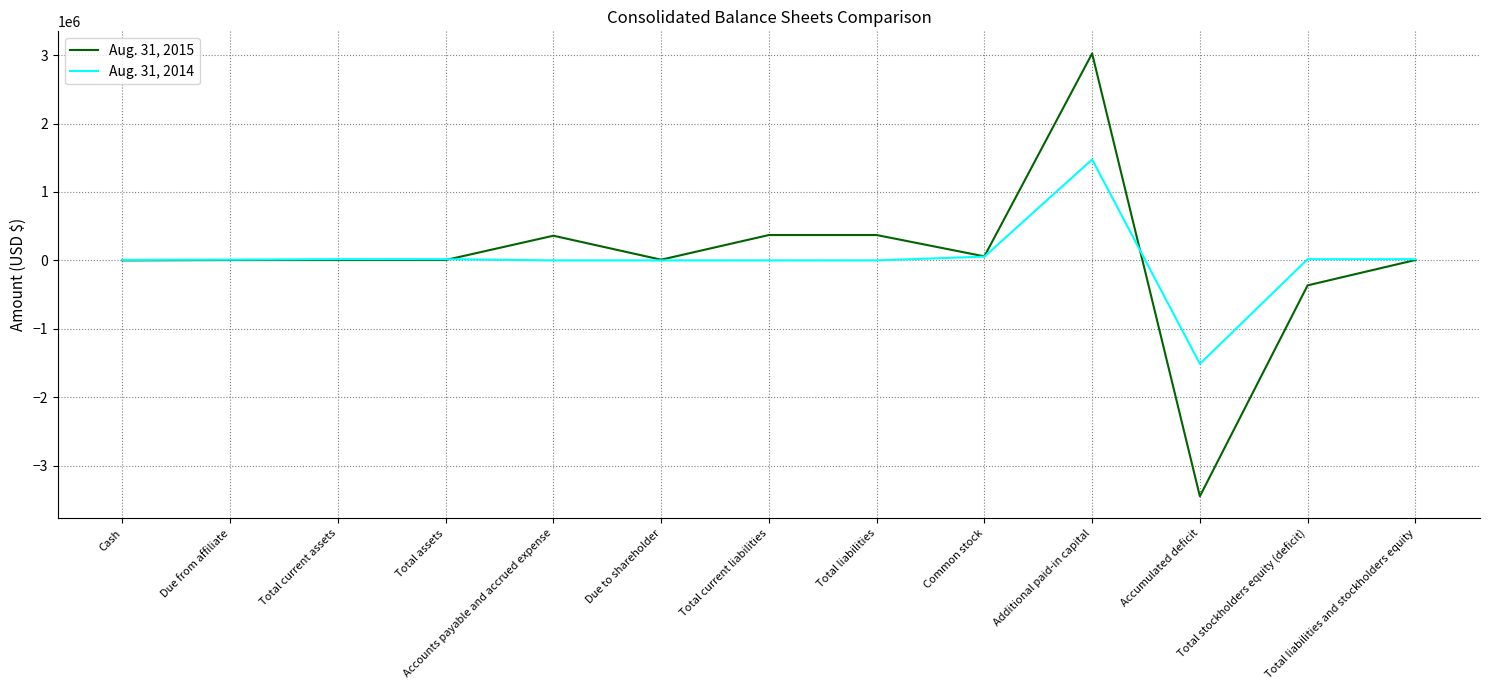

What is the difference between the second highest and second lowest values in the Aug. 31, 2014 series?

54634